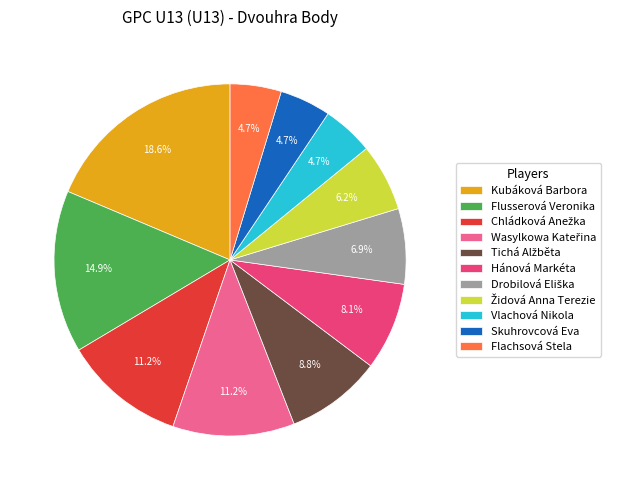

What is the largest slice in the pie chart?

Kubáková Barbora